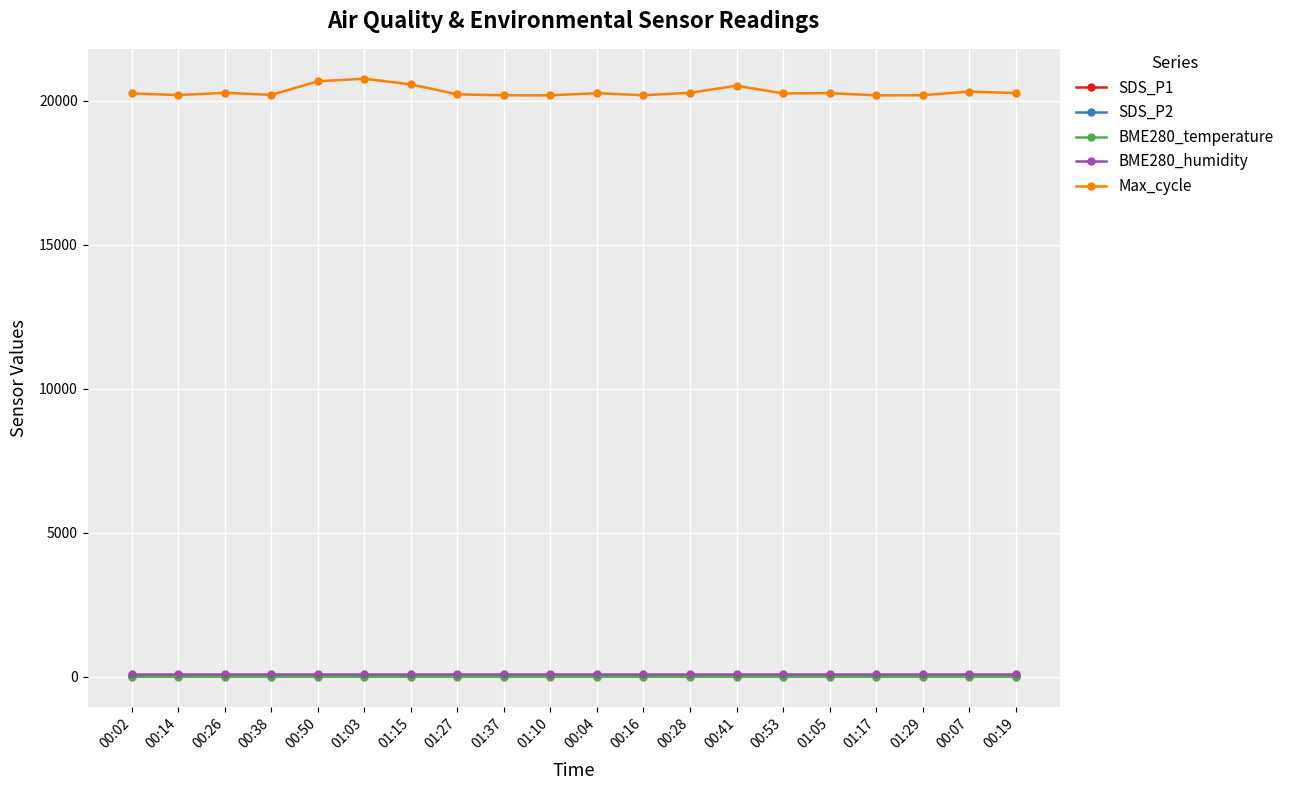

True or false: BME280_temperature has a value of -1.6 at 01:05.

True